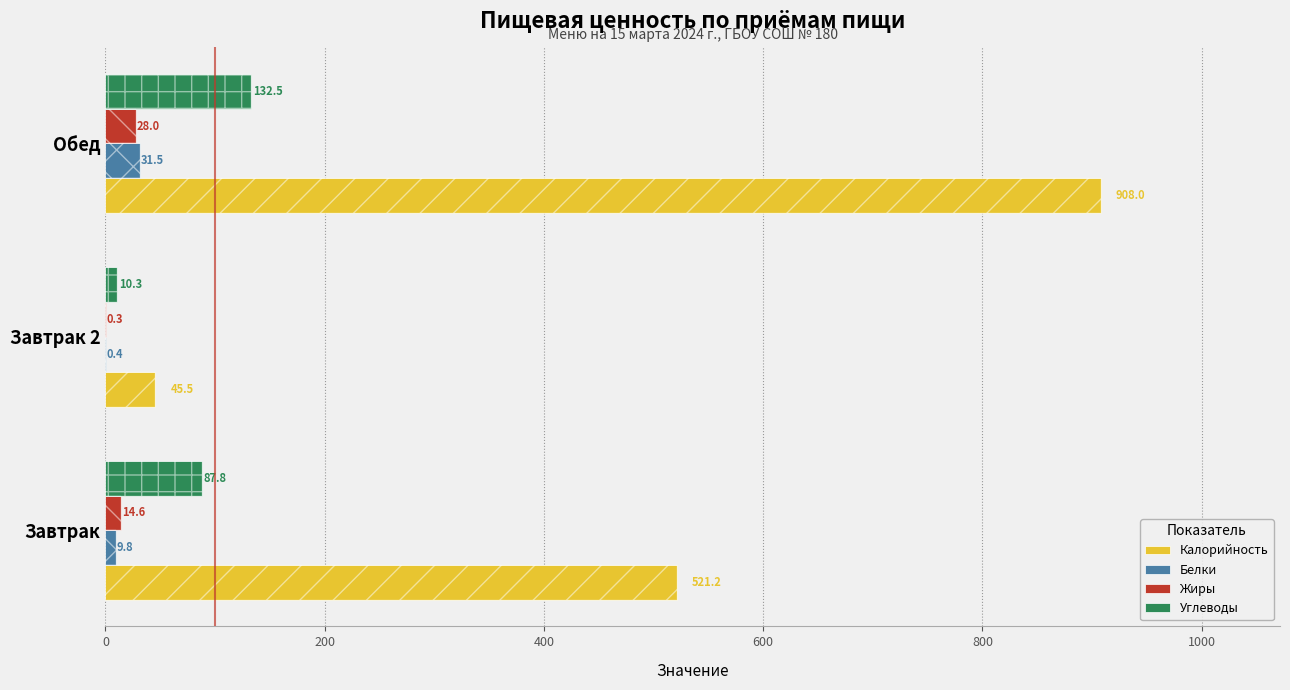

Reading left to right, transcribe all the data shown in this chart.

Калорийность: 521.2	45.5	908.0
Белки: 9.8	0.4	31.5
Жиры: 14.6	0.3	28.0
Углеводы: 87.8	10.3	132.5